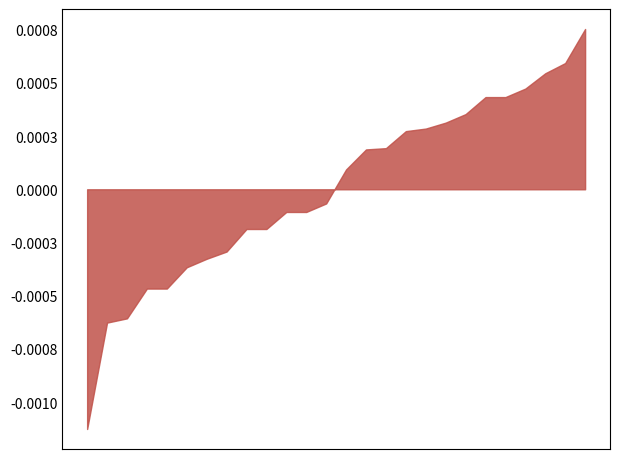

How many lines are shown in the chart?

1